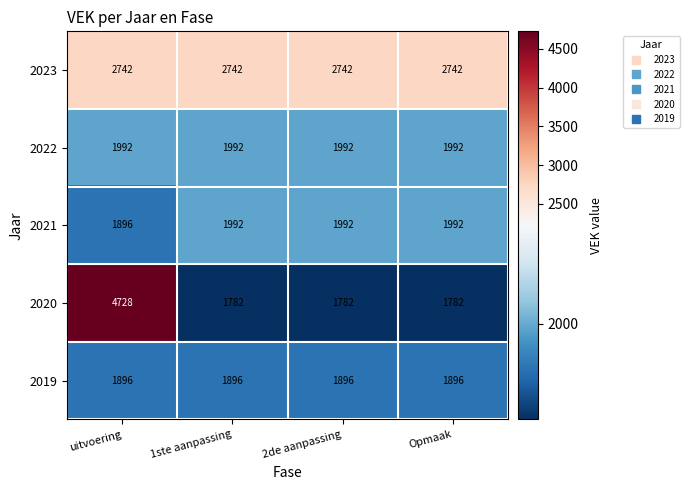

What is the total value across all series at Opmaak?

10404